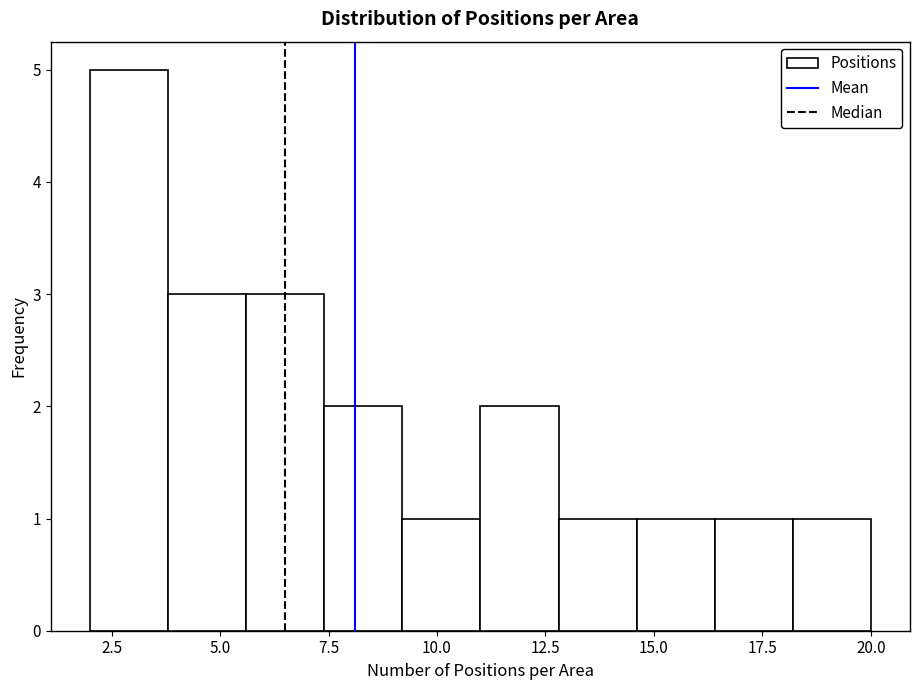

Read against the x-axis, roughly where is the centre of the tallest bar?

3.0